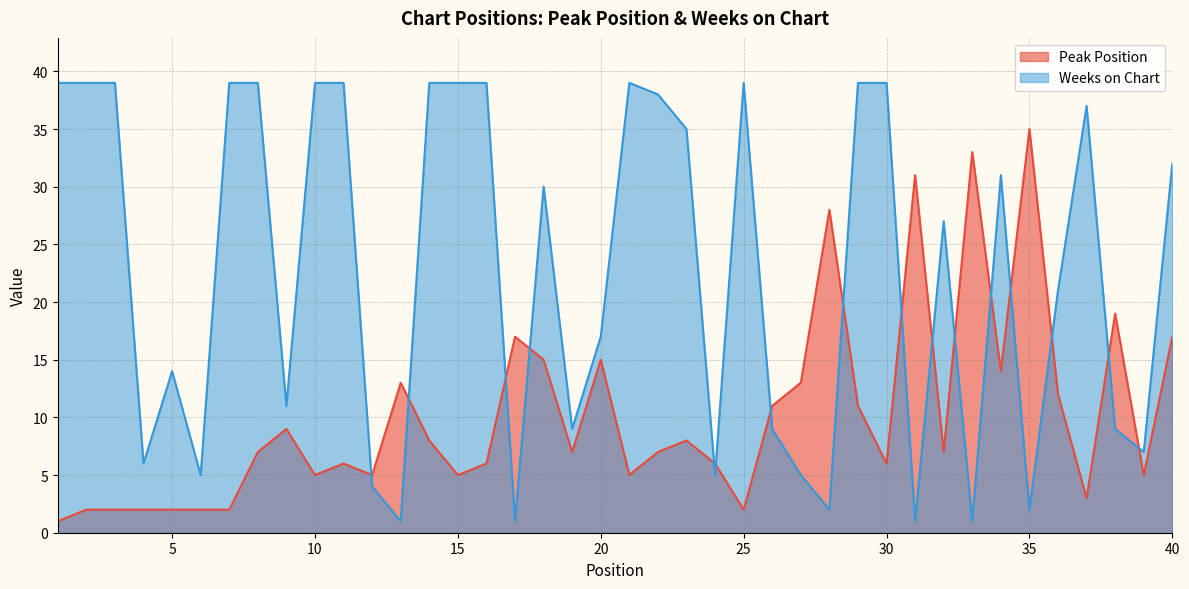

Reading left to right, transcribe all the data shown in this chart.

Peak Position: 1	2	2	2	2	2	2	7	9	5	6	5	13	8	5	6	17	15	7	15	5	7	8	6	2	11	13	28	11	6	31	7	33	14	35	12	3	19	5	17
Weeks on Chart: 39	39	39	6	14	5	39	39	11	39	39	4	1	39	39	39	1	30	9	17	39	38	35	5	39	9	5	2	39	39	1	27	1	31	2	21	37	9	7	32